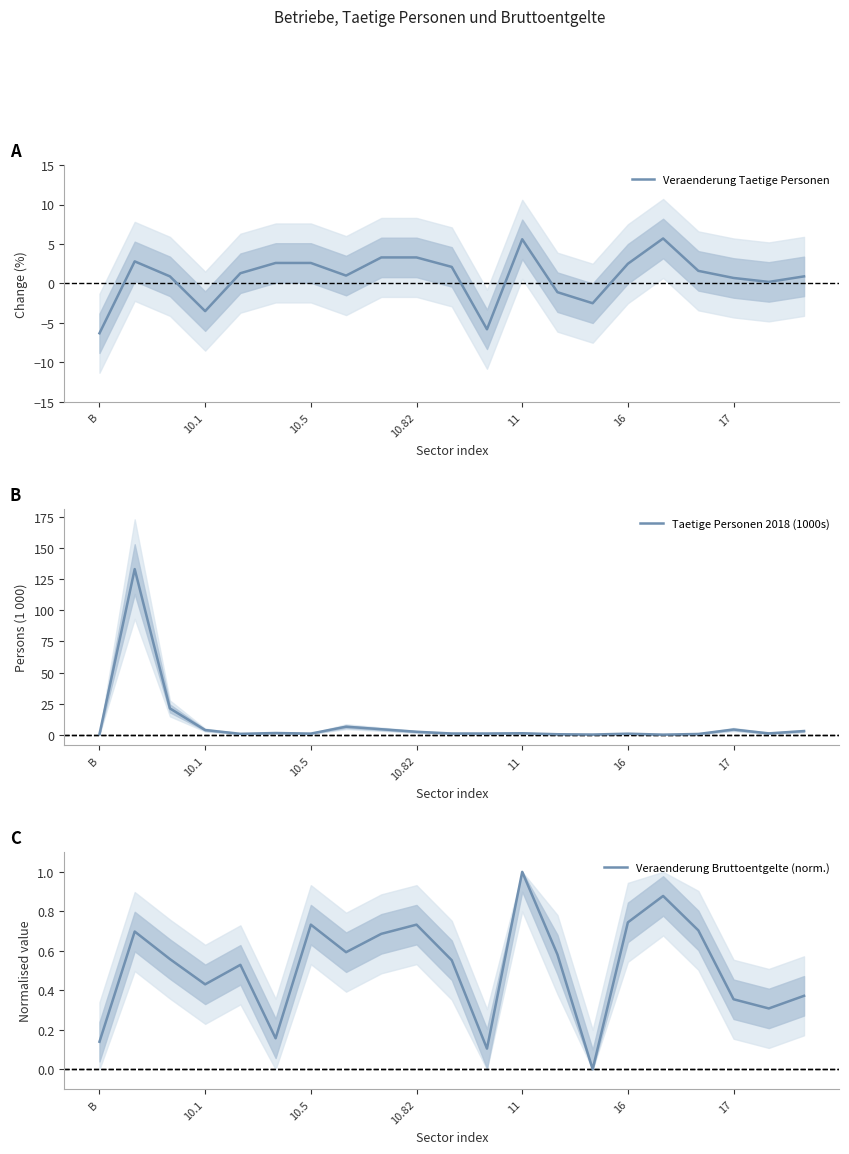

What is the difference between the Veraenderung Taetige Personen values at 8 and 19?

3.1